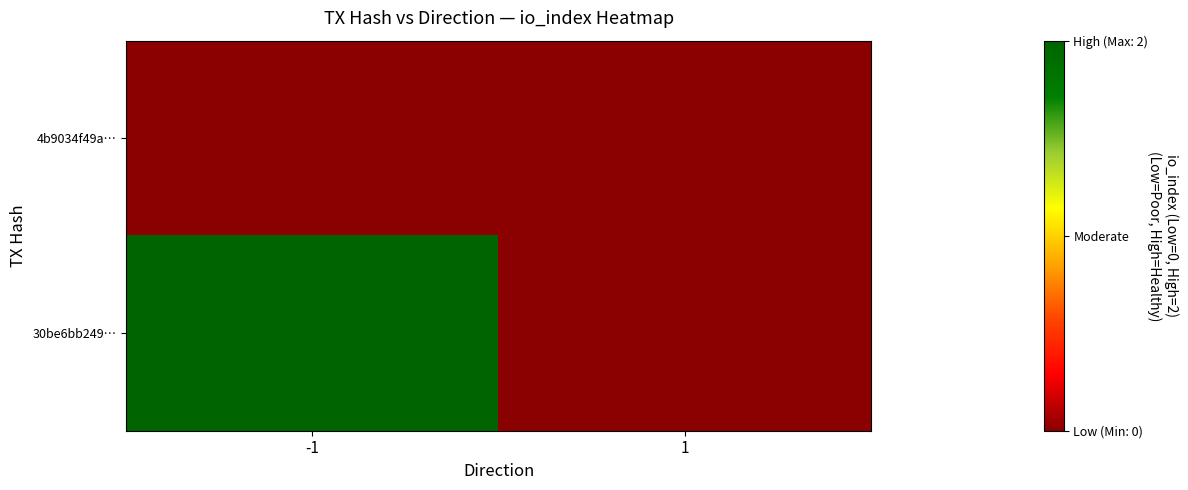

Reading left to right, extract all data points from this chart.

4b9034f49a…: -1=0	1=0
30be6bb249…: -1=2	1=0